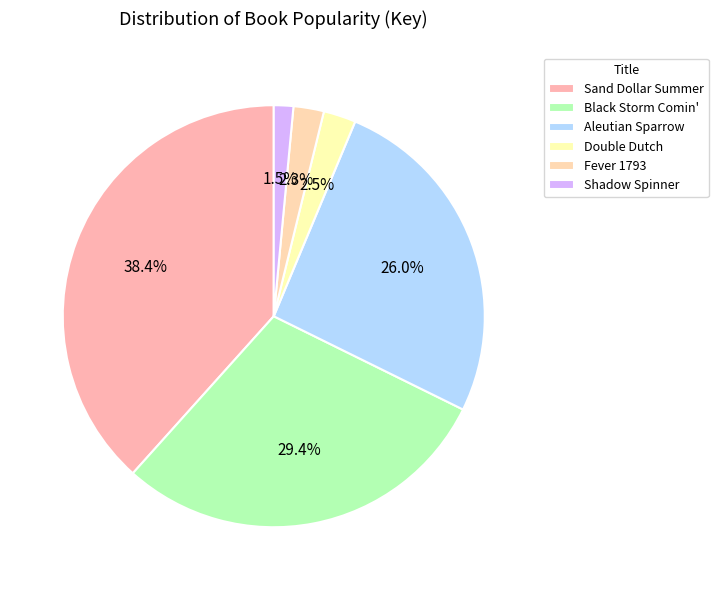

How many slices are in this pie chart?

6